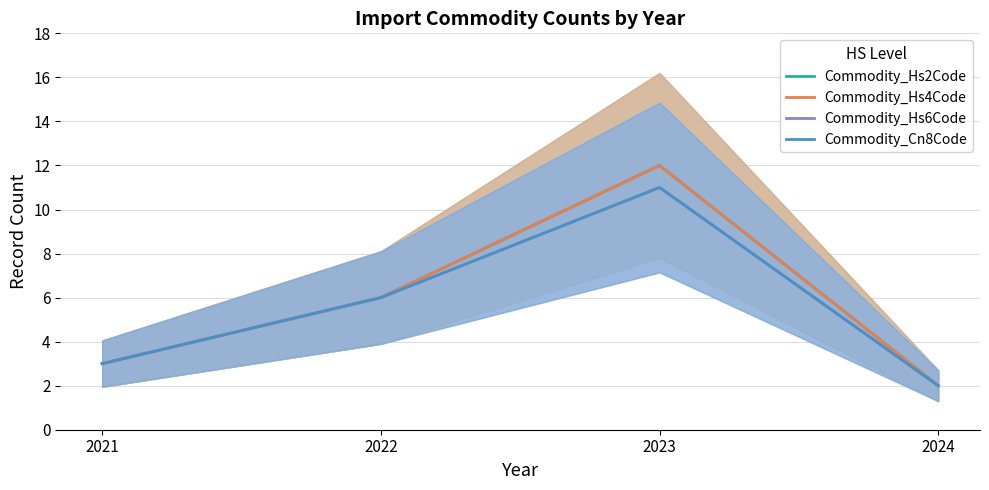

How many Commodity_Hs2Code values are between 3 and 12?

3